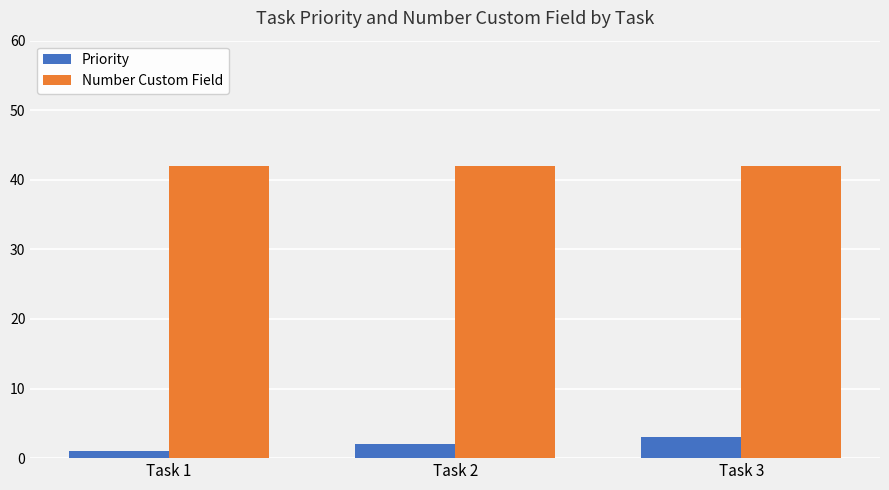

What is the total value across all series at Task 3?

45